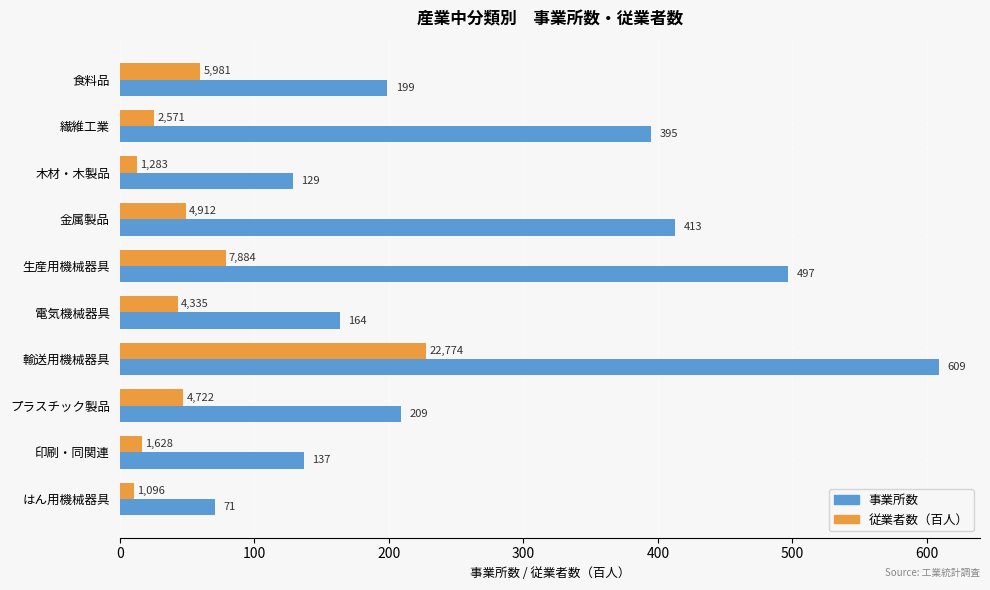

What is the average value of the 従業者数（百人） series?

57.2